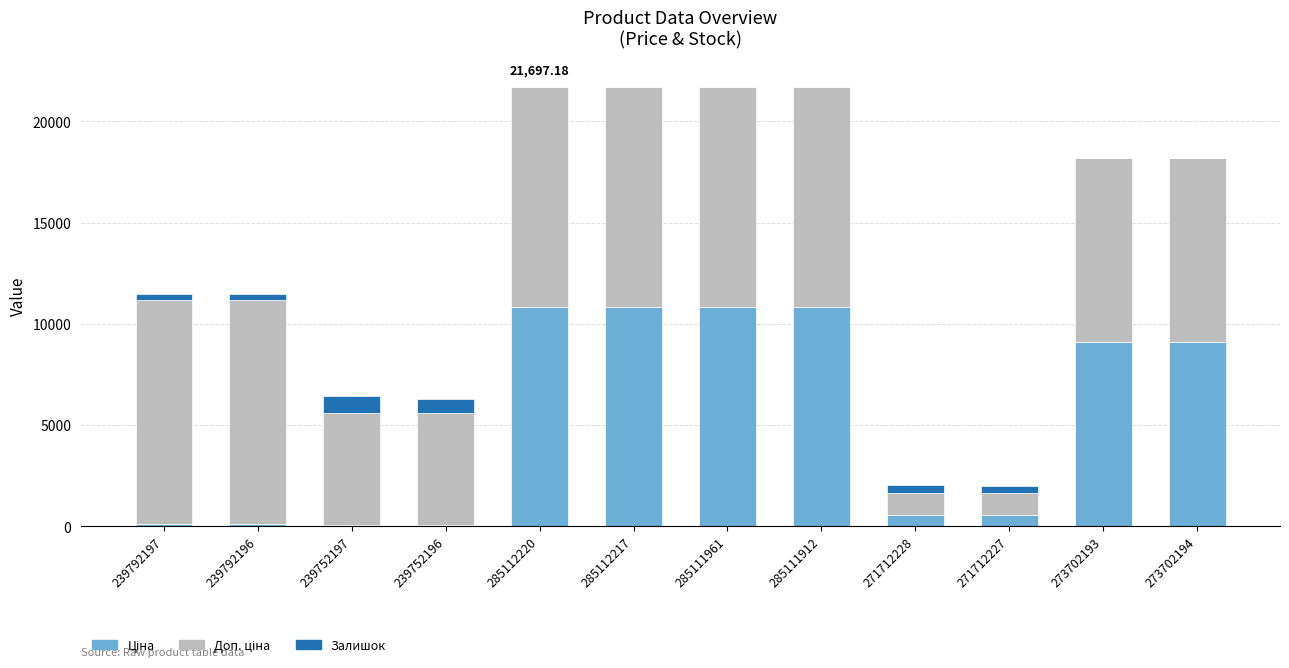

Are the bars grouped side by side (vs. stacked)?

No